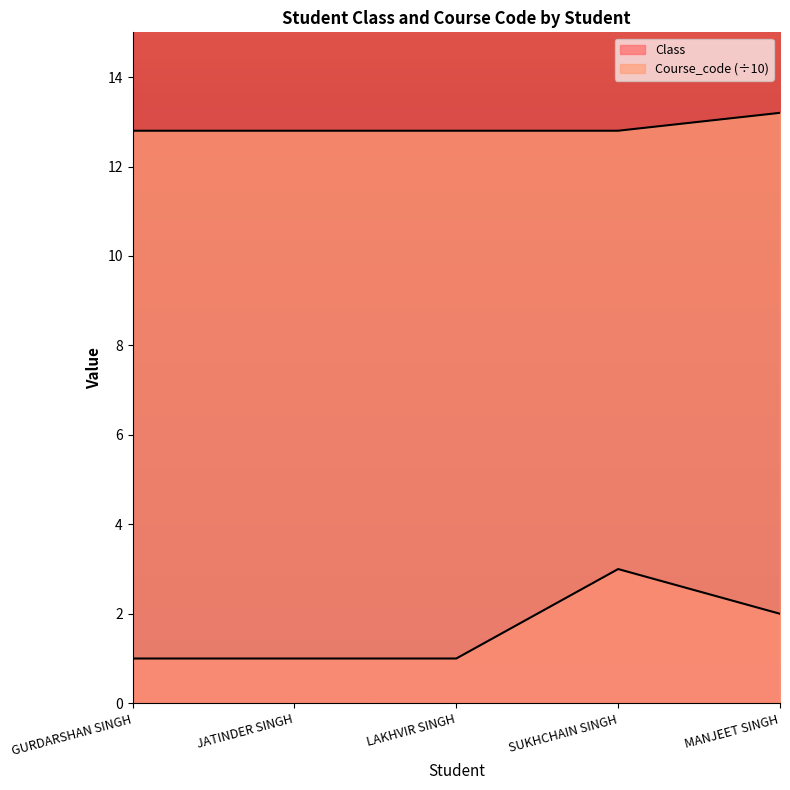

Does the chart display data point markers on the line(s)?

No